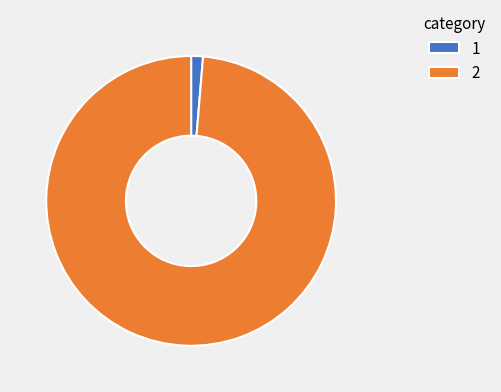

Is there a majority slice in this chart?

Yes